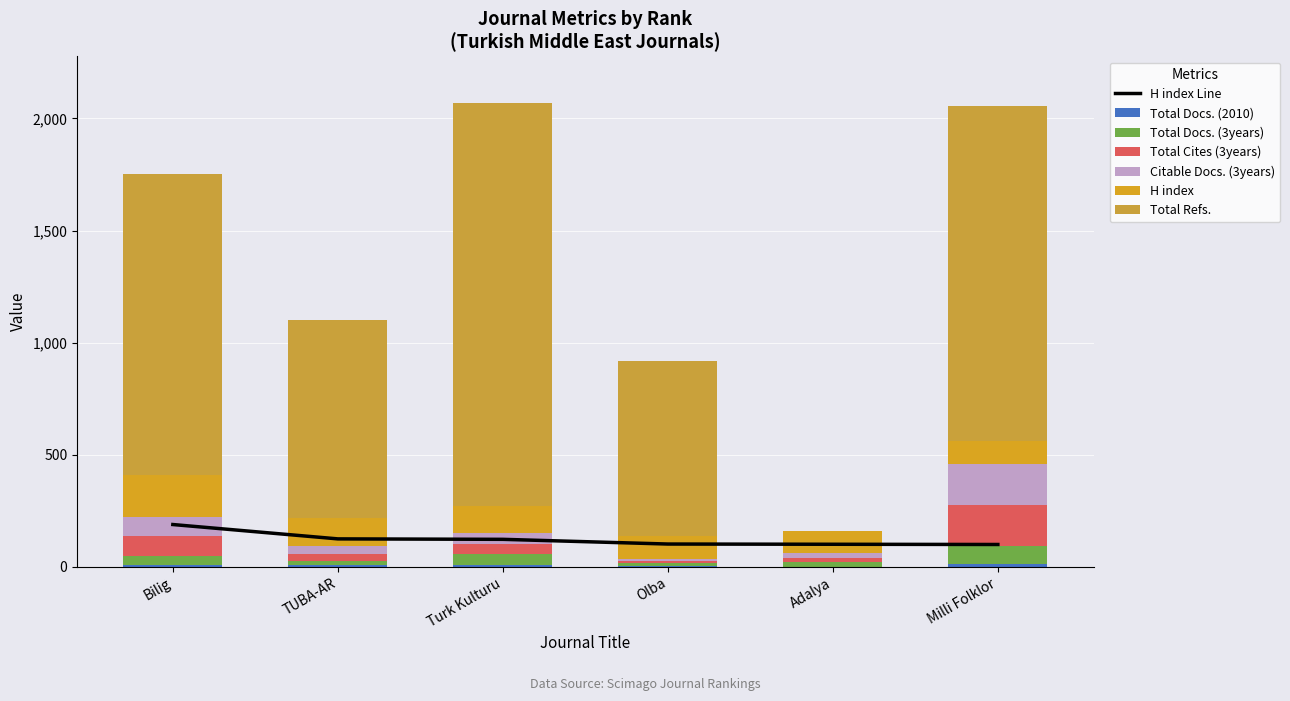

What value does the Total Docs. (3years) series have at Olba, to the nearest 5?

10